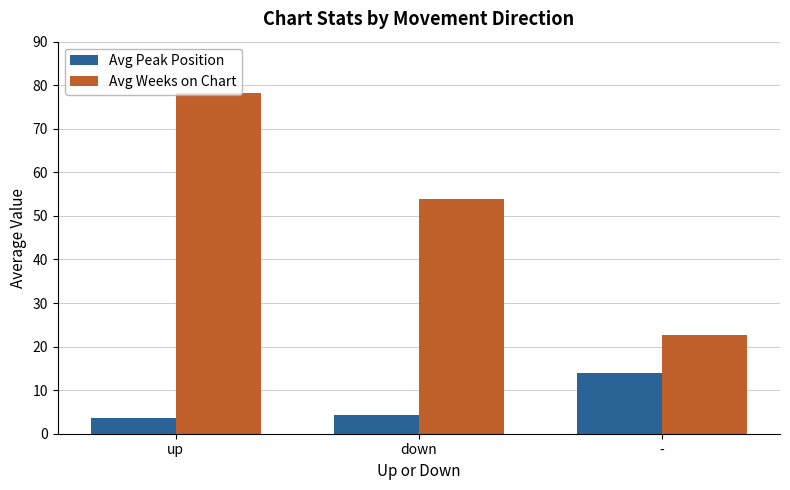

How many bars are there in total?

6